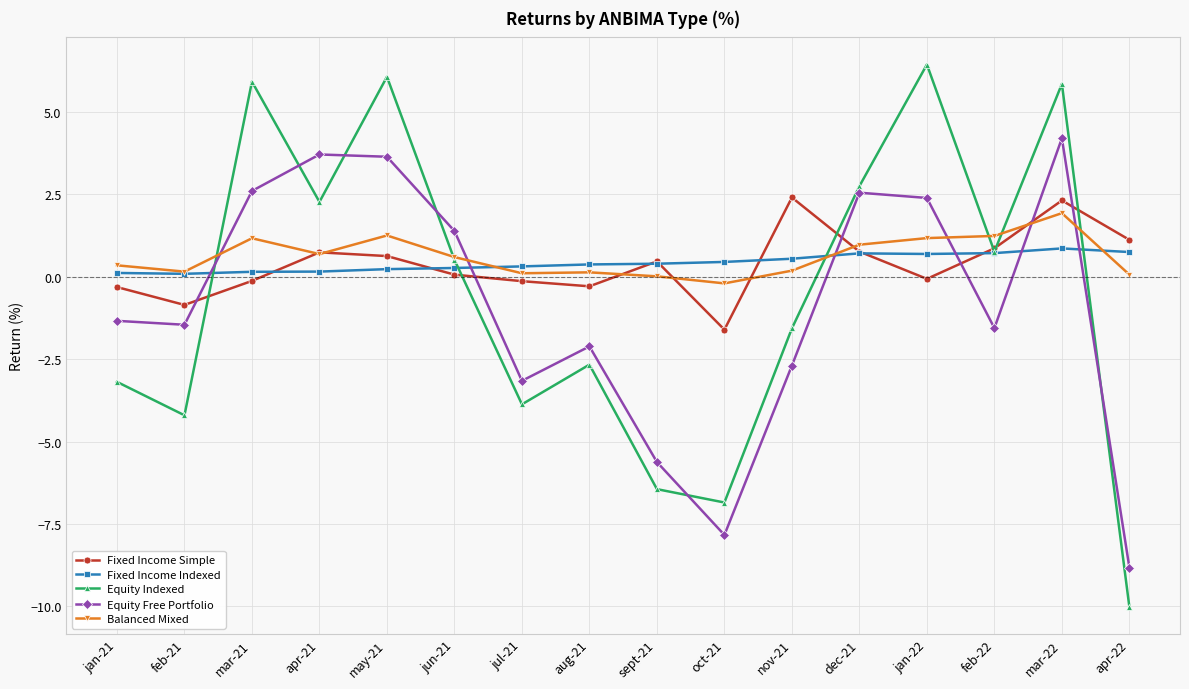

Which series changed the most between jan-21 and oct-21?

Equity Free Portfolio